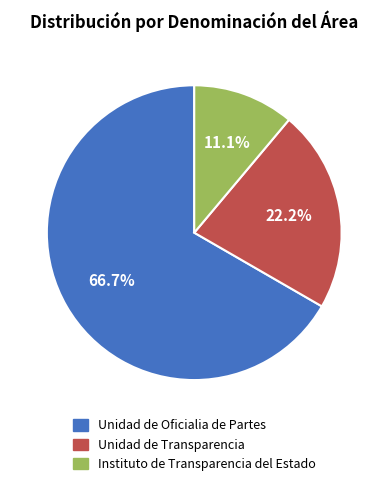

Rank the categories by value from lowest to highest.

Instituto de Transparencia del Estado, Unidad de Transparencia, Unidad de Oficialia de Partes